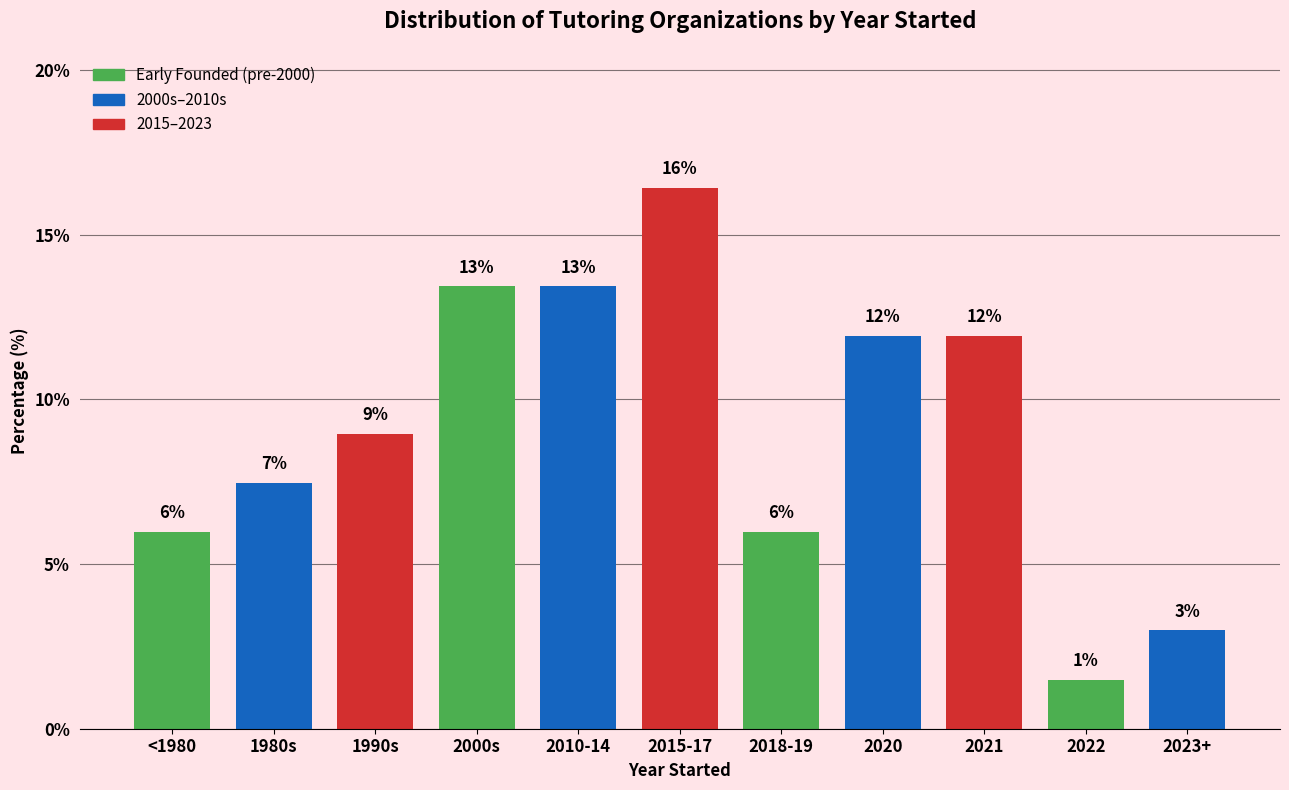

What is the change in value from 1980s to 2010-14?

+6.0